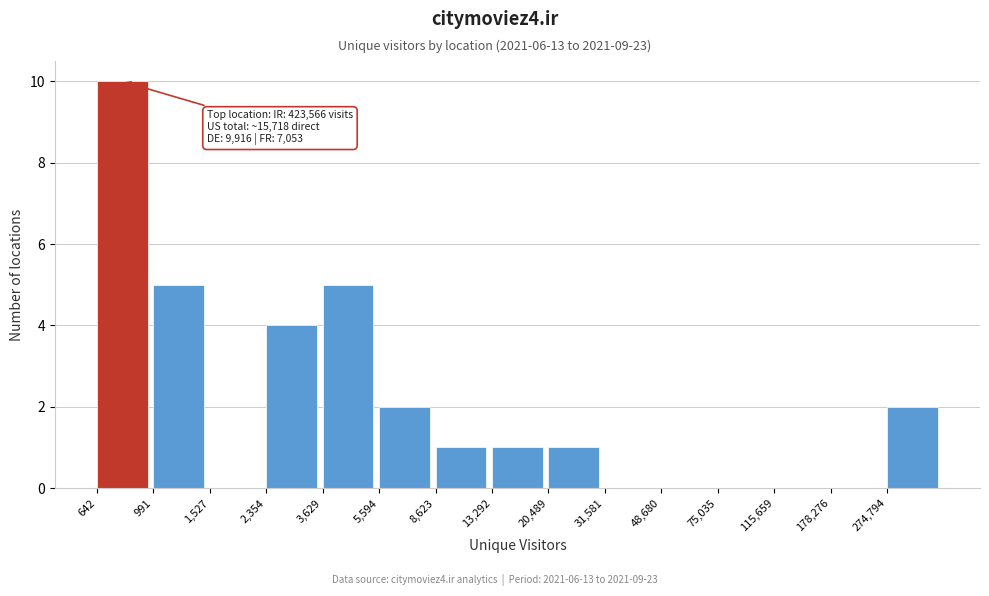

Reading right to left, what are all the values shown in this chart?

274,794=2	178,276=0	115,659=0	75,035=0	48,680=0	31,581=0	20,489=1	13,292=1	8,623=1	5,594=2	3,629=5	2,354=4	1,527=0	991=5	642=10